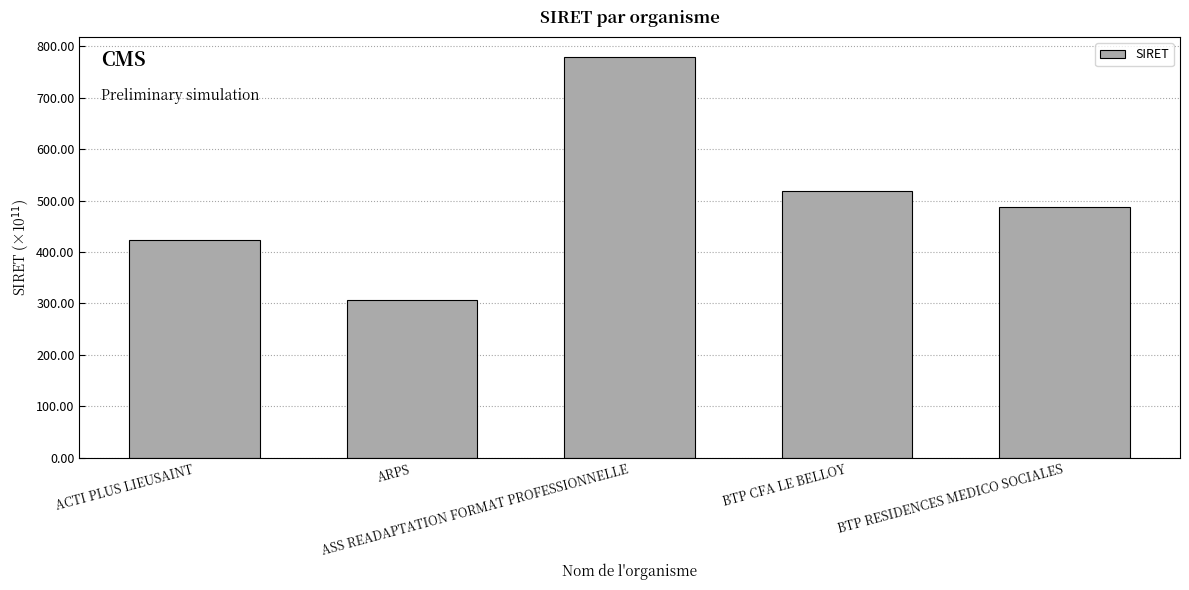

Are the bars horizontal?

No